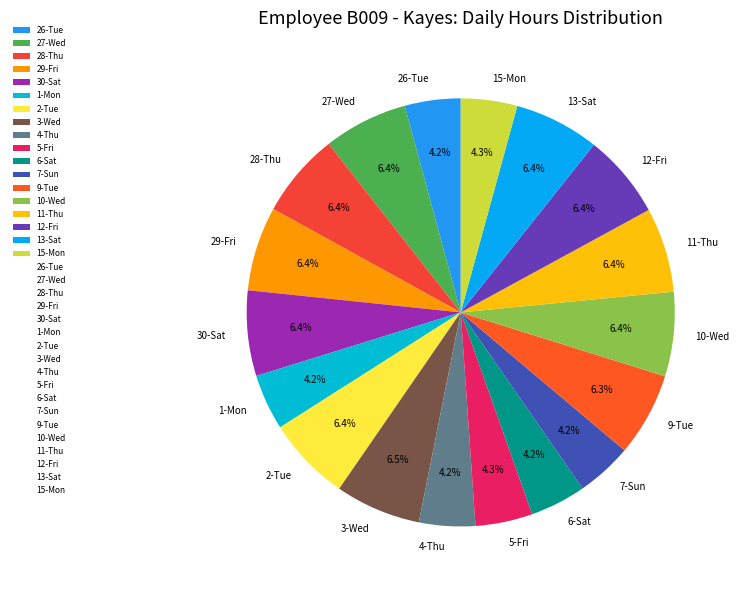

Approximately how many times larger is the value at 3-Wed compared to 2-Tue?

1.0